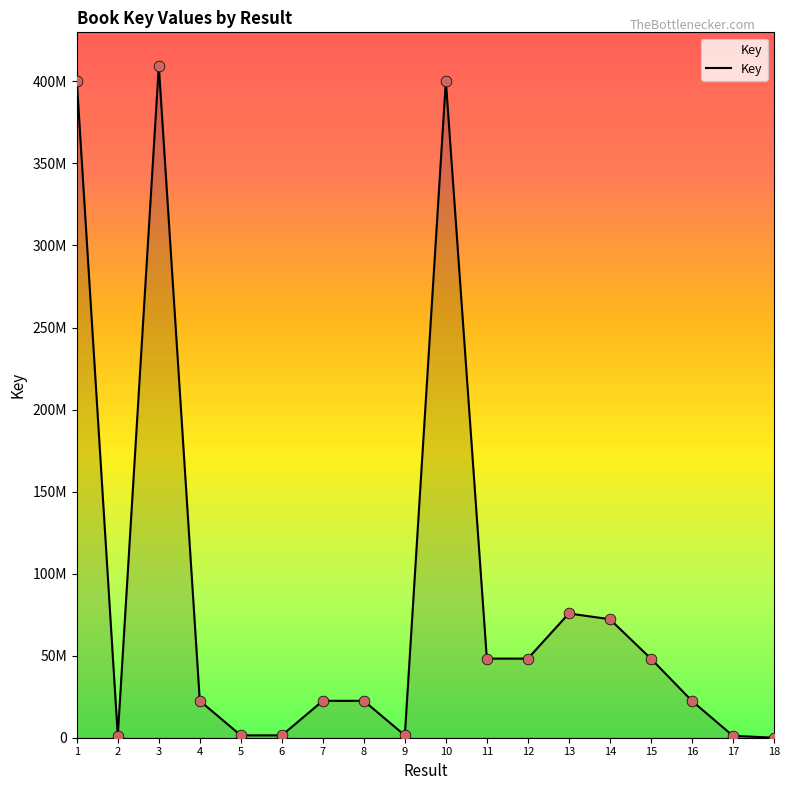

Between 2 and 14, which is larger?

14